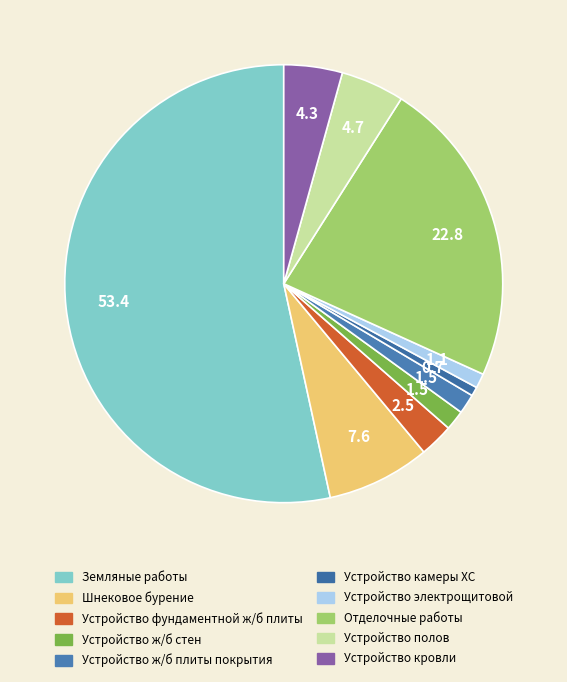

Count the number of slices in the pie.

10